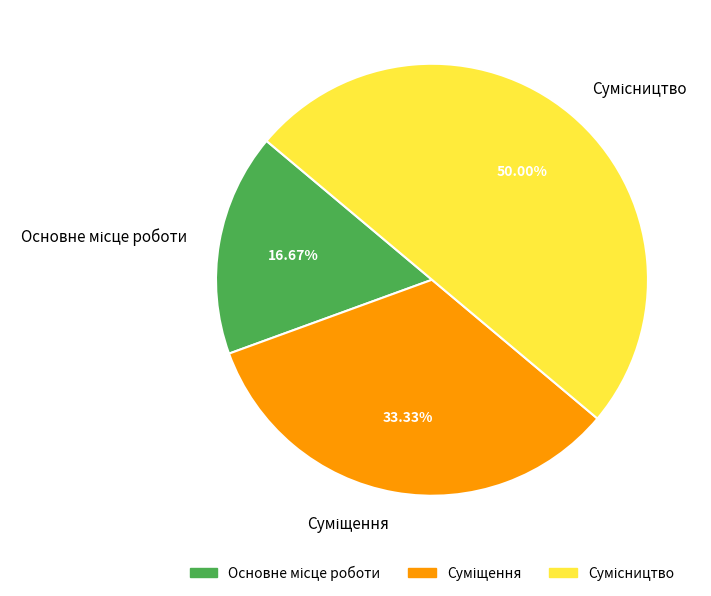

True or false: Сумісництво accounts for 50% of the total.

True